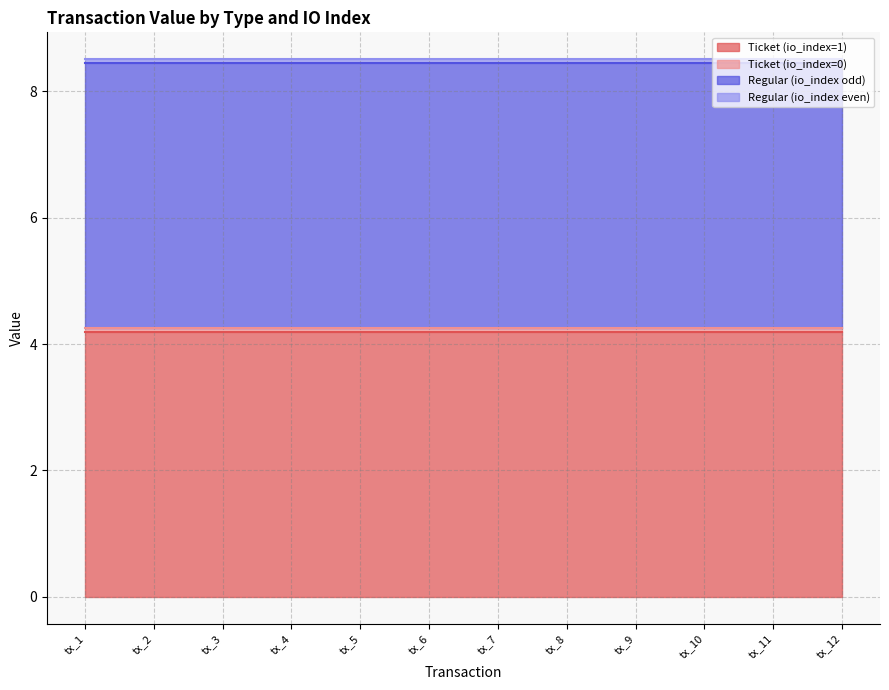

What is the smallest value displayed?

0.1